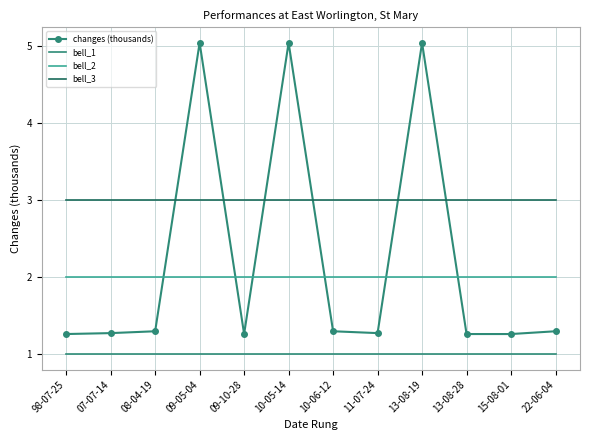

What is the greatest value displayed?

5.0